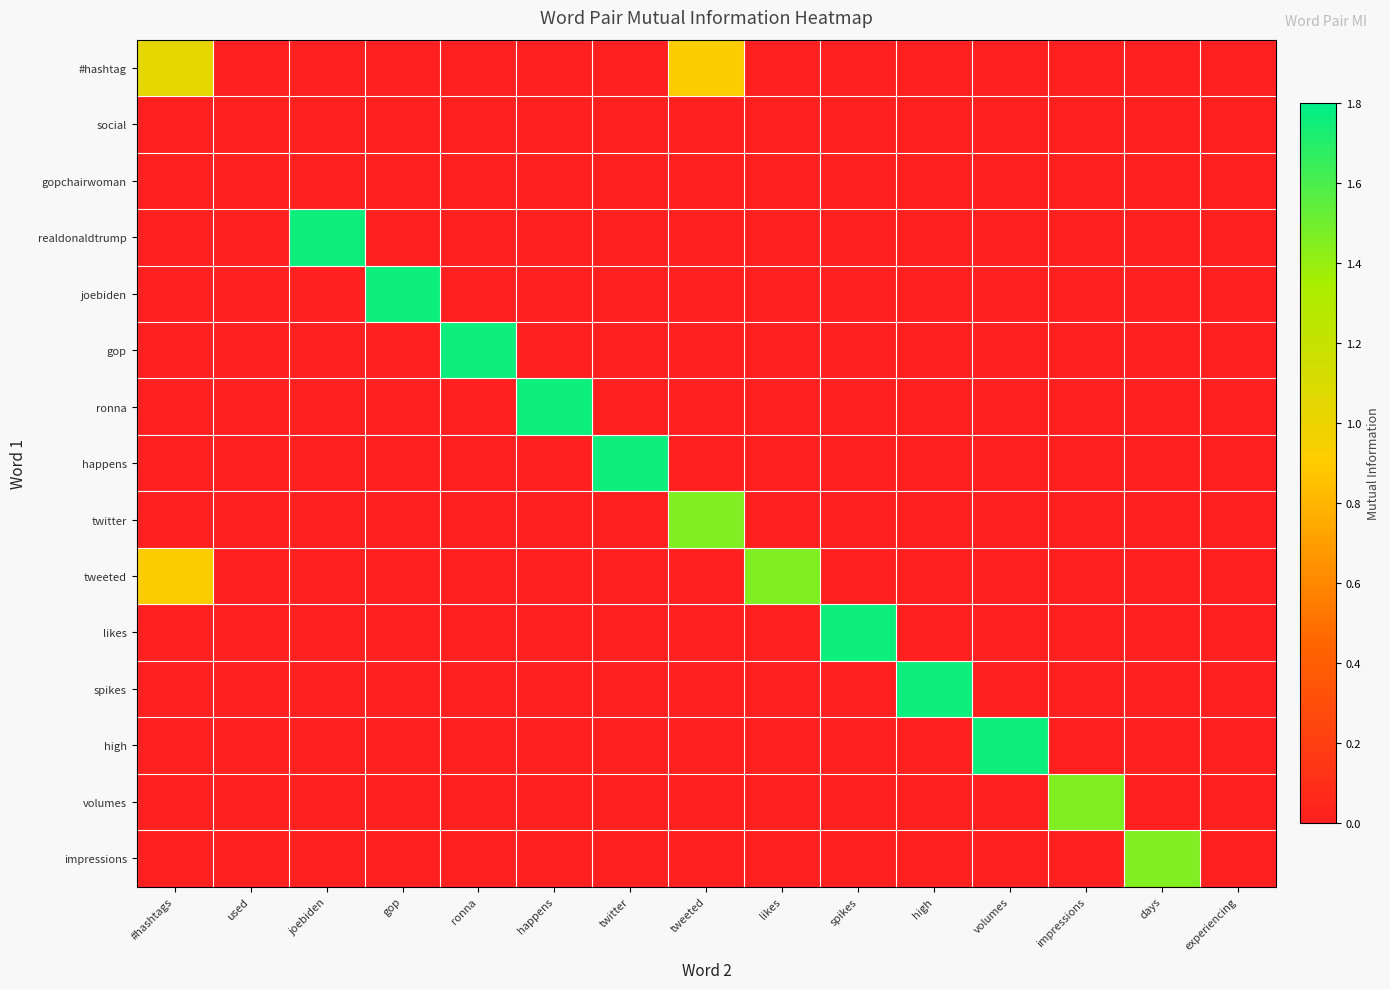

What is the total value across all series at high?

1.8